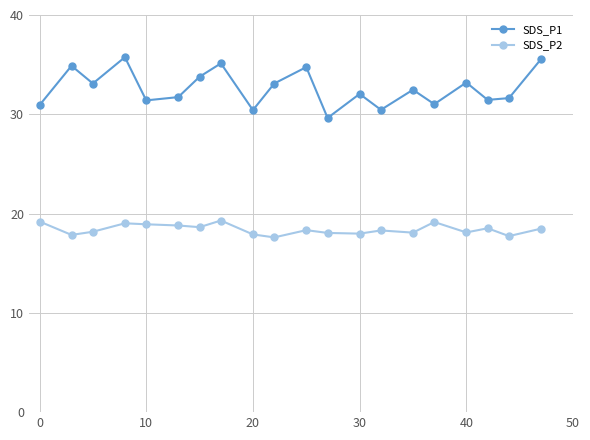

How many lines are shown in the chart?

2